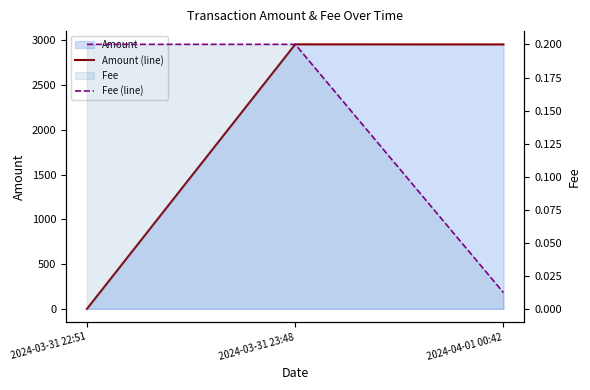

The Amount (line) series shows 2955.1 at 2024-04-01 00:42. True or false?

True